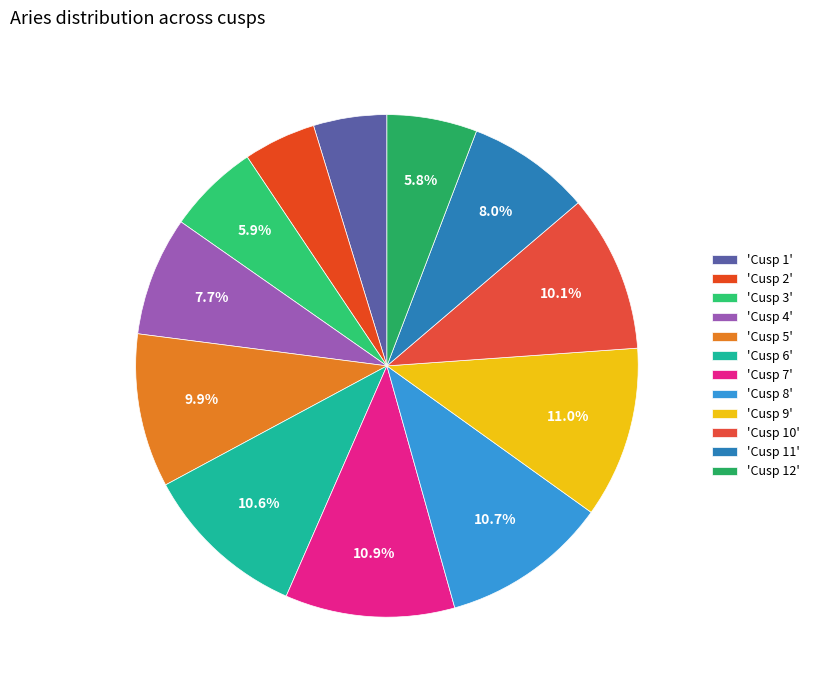

Which category has the biggest portion of the pie?

Cusp 9